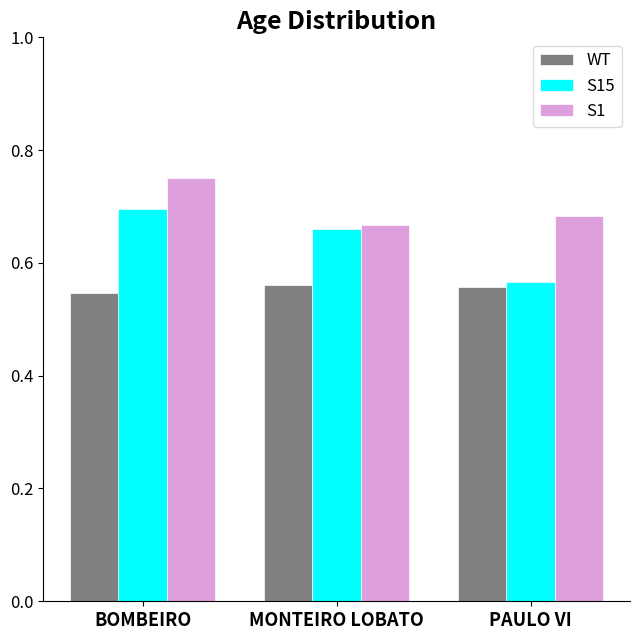

What is the sum of the S15 values at MONTEIRO LOBATO and BOMBEIRO?

1.4